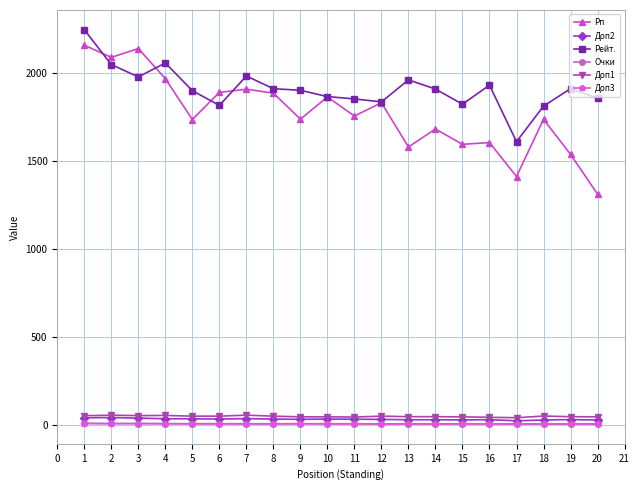

Count the Очки values in the range 5 to 6.

14